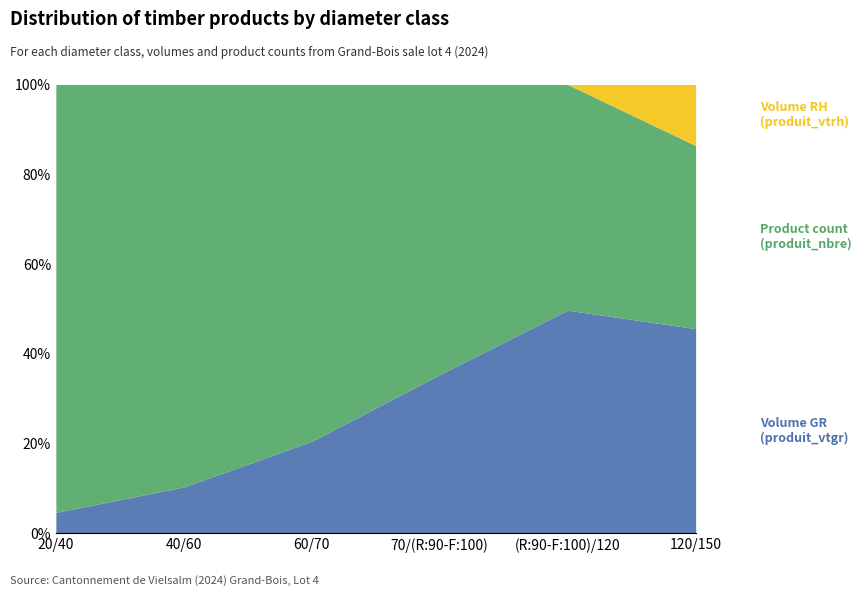

List the labels in order of produit_vtrh value, largest first.

120/150, 20/40, 40/60, 60/70, 70/(R:90-F:100), (R:90-F:100)/120